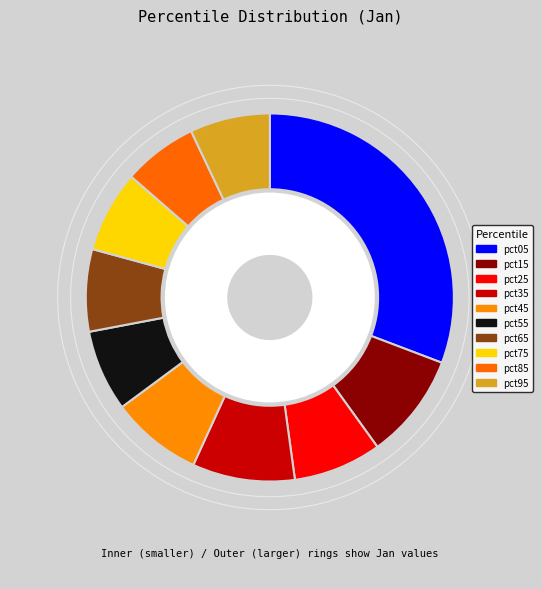

To the nearest percent, what portion does pct75 represent?

7%